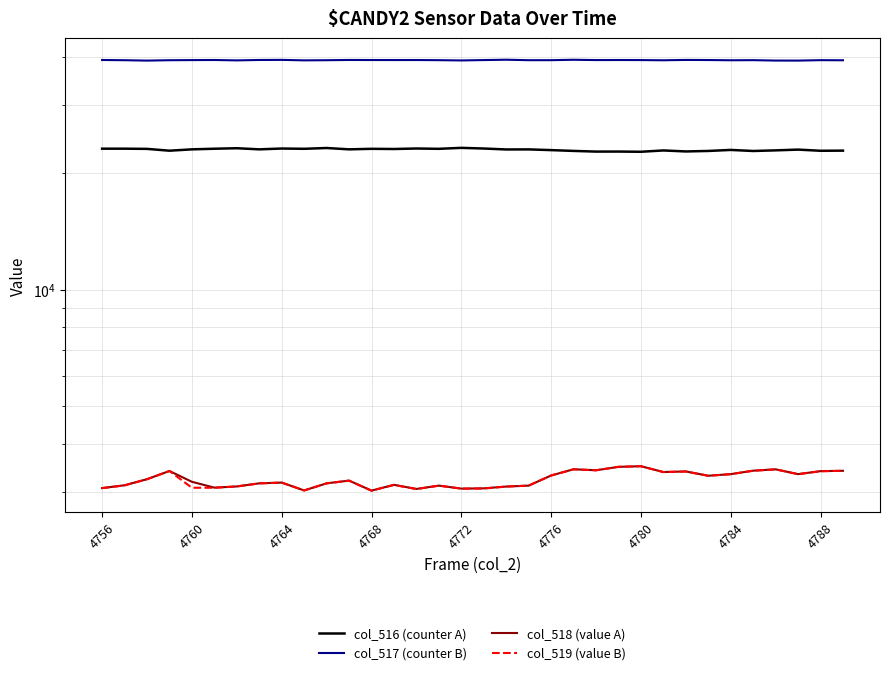

What is the average value of the col_517 (counter B) series?

39251